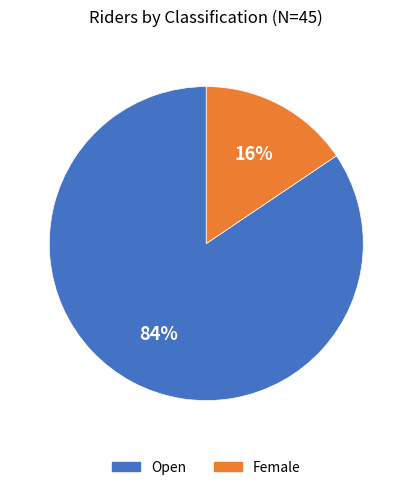

Combined, do Female and Open account for over 50%?

Yes